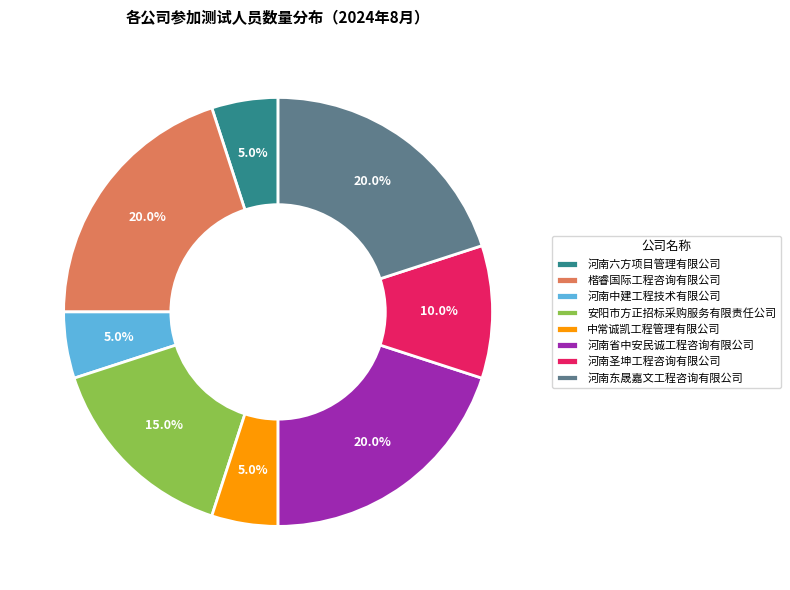

How many segments does this pie chart have?

8